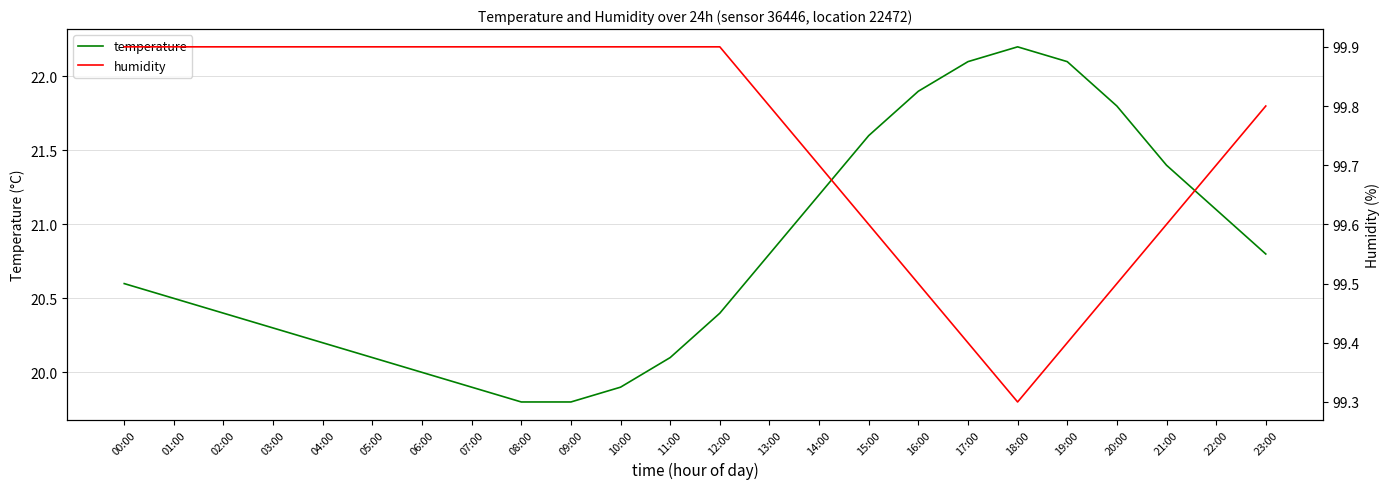

What are all the series names shown in the legend?

temperature, humidity